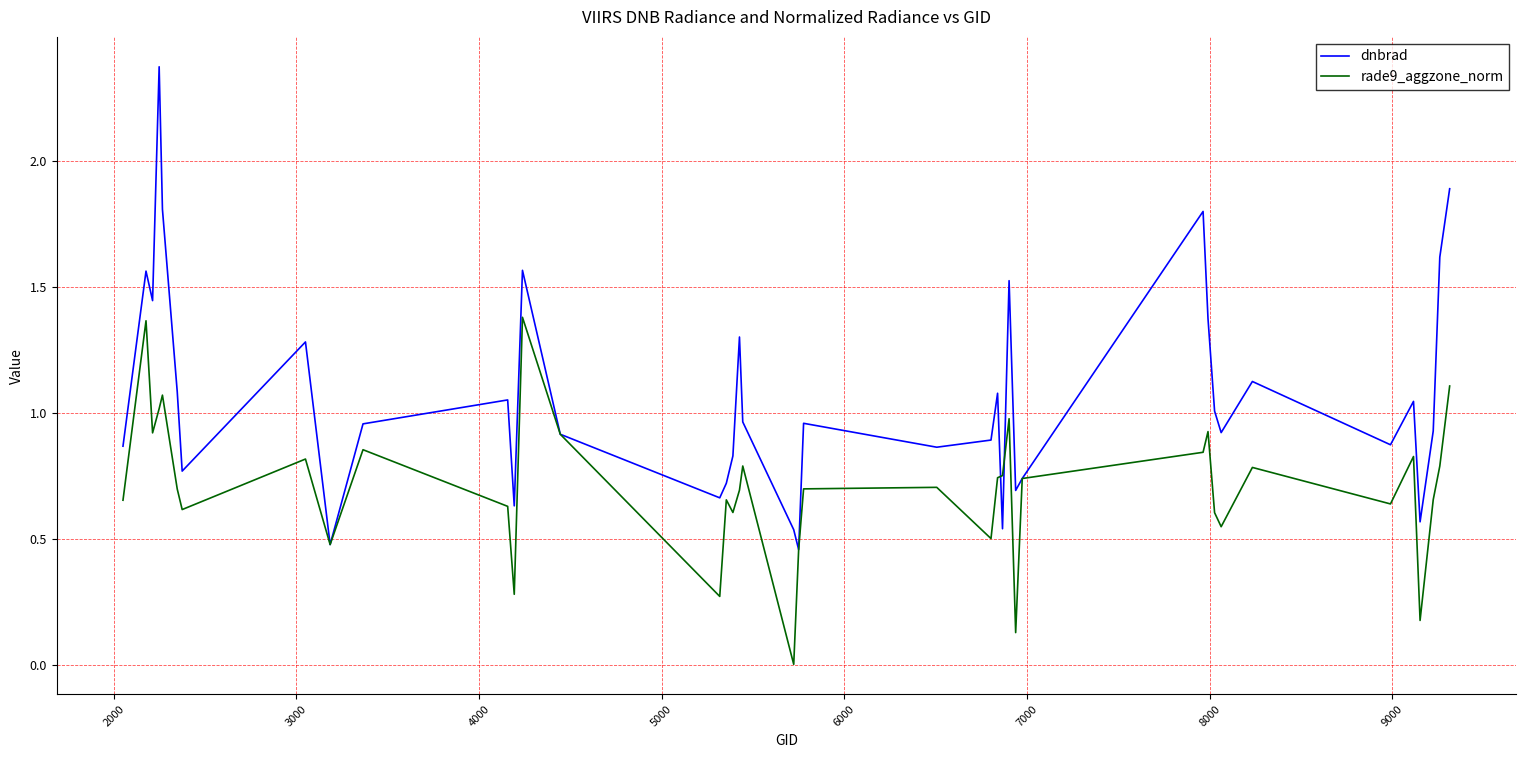

Which series has the widest spread of values?

dnbrad